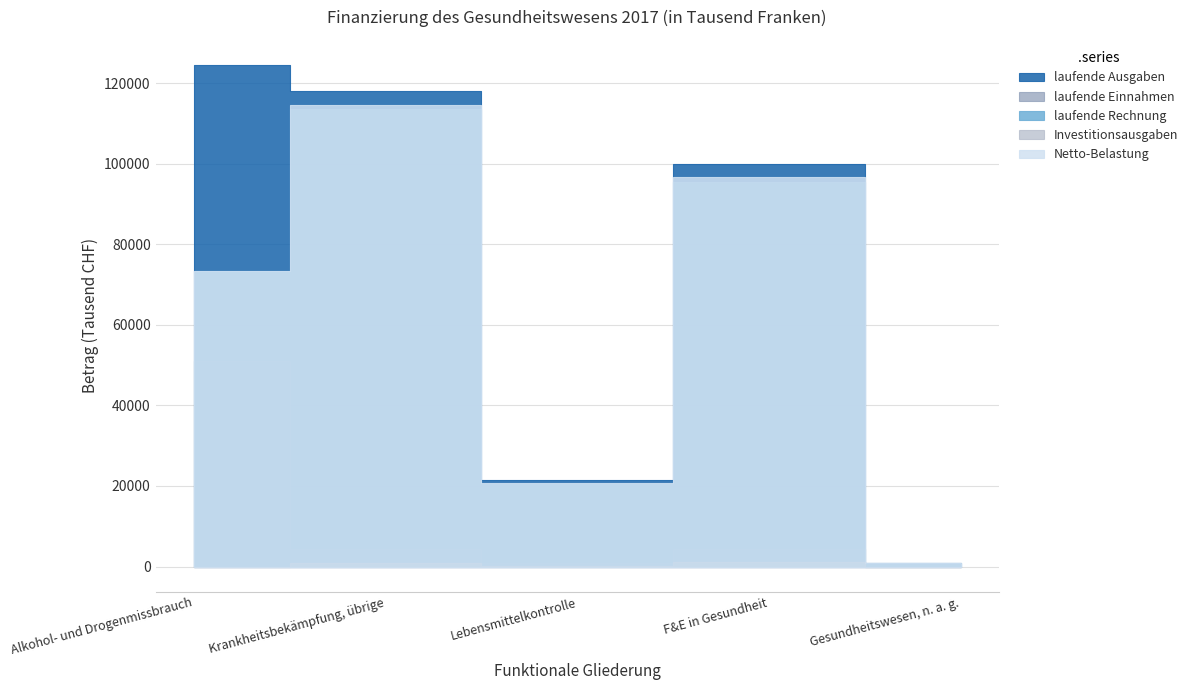

What is the spread (max minus min) of values at Krankheitsbekämpfung, übrige?

117012.9